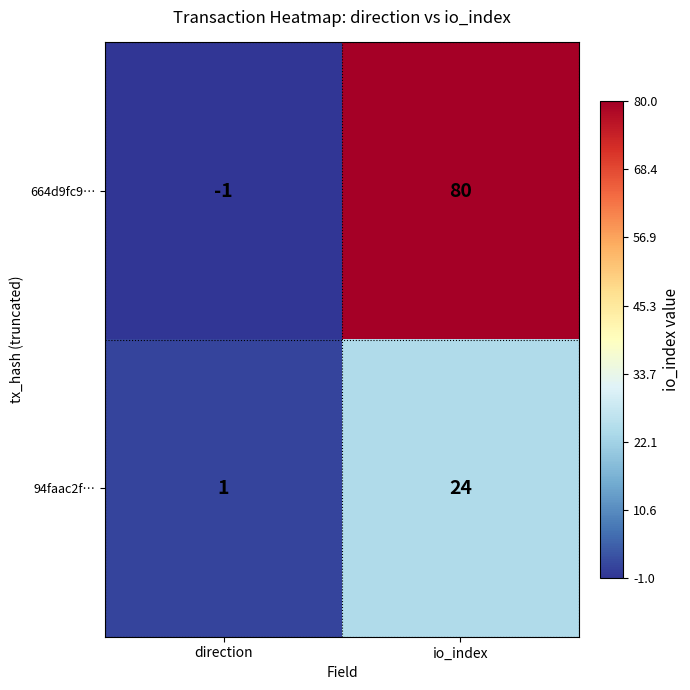

What is the average value of the 664d9fc9… series?

40